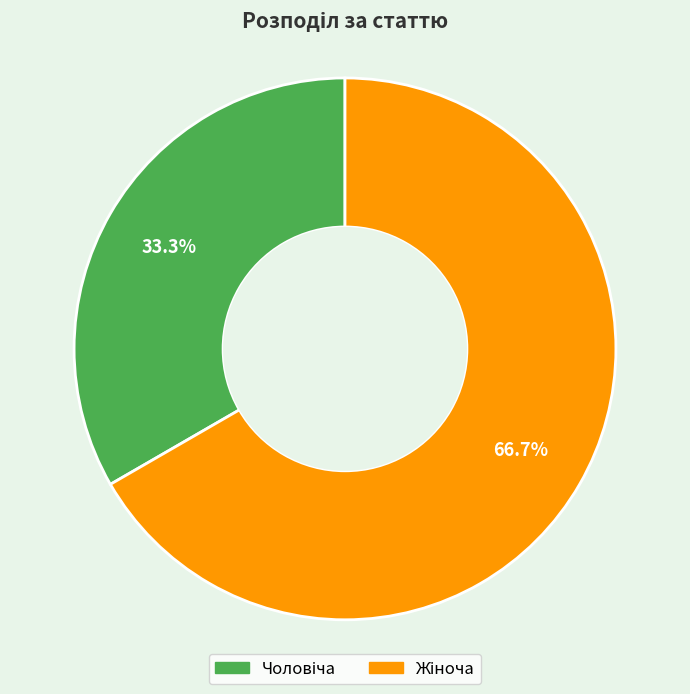

Does any single category account for the majority?

Yes